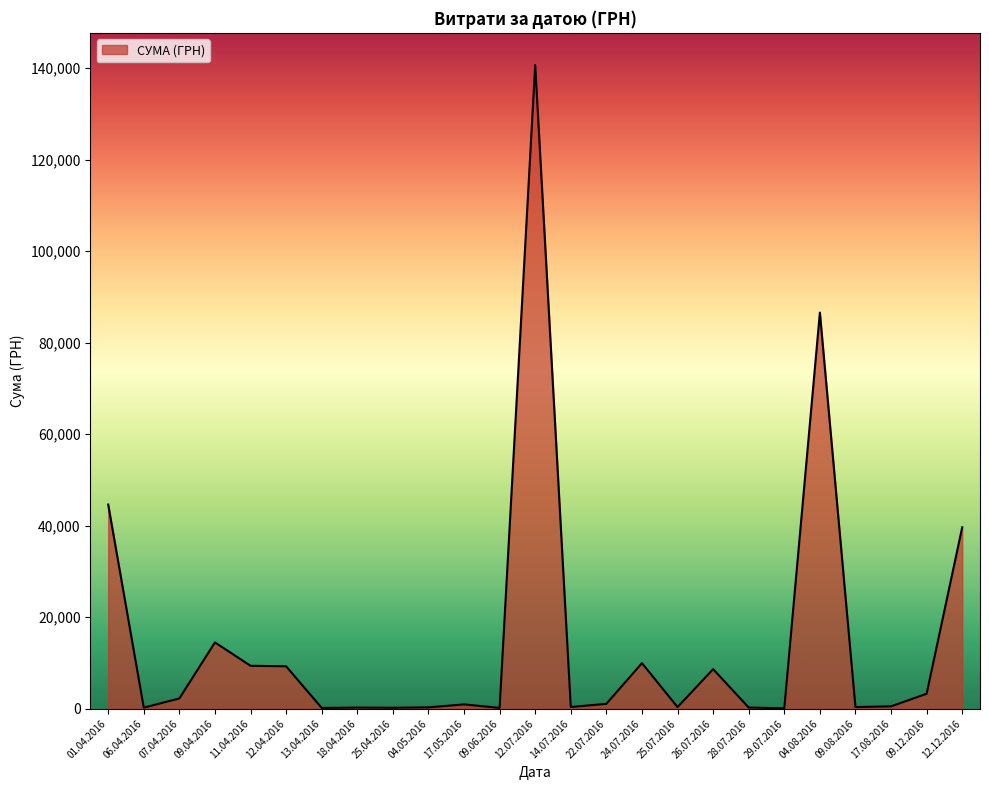

Read the value at 22.07.2016.

1072.3